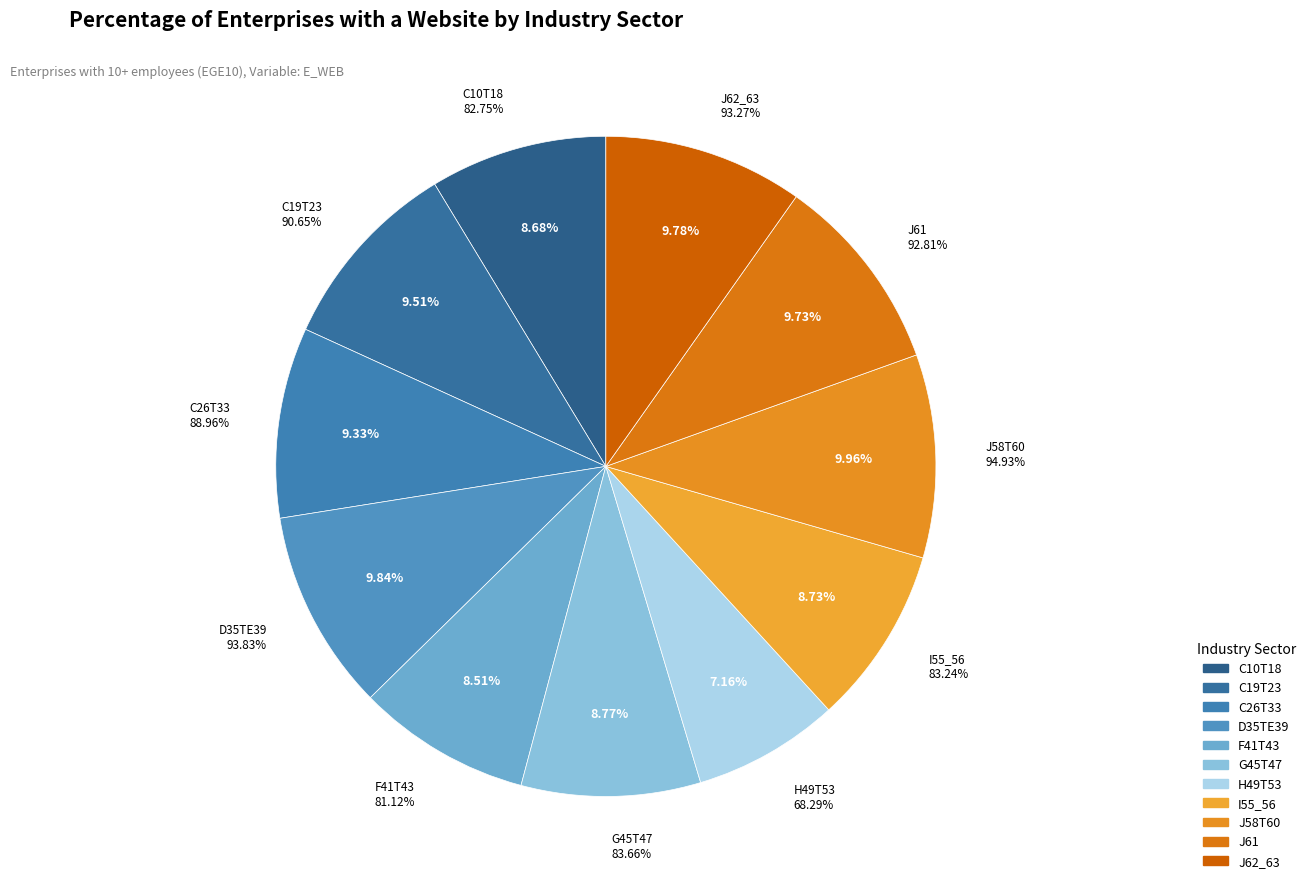

Is there any slice that represents more than half of the pie?

No